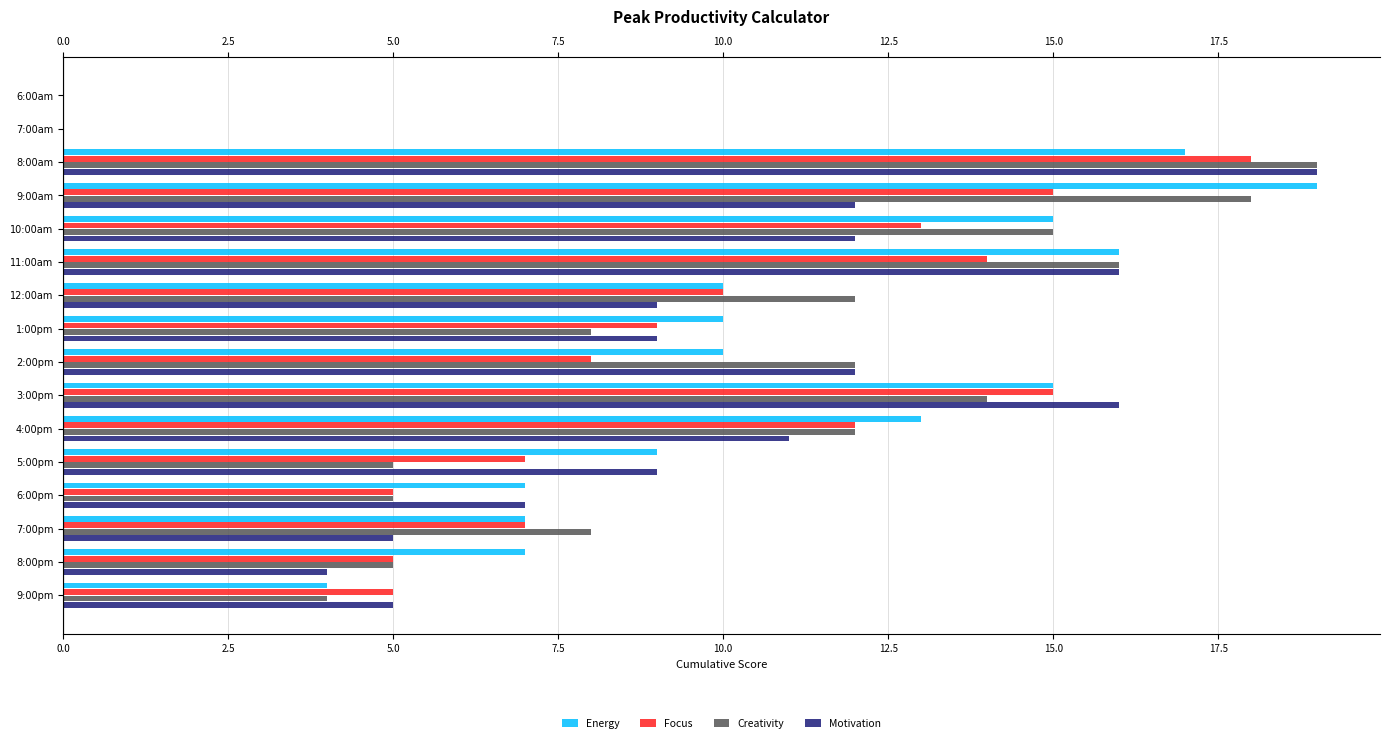

What position from the right is 9:00pm?

1